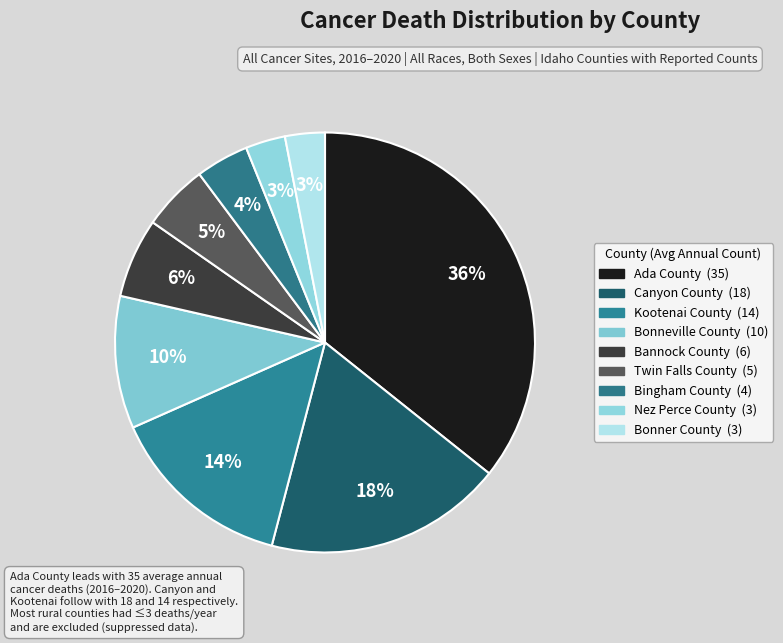

Combined, do Bonner County and Bonneville County account for over 50%?

No